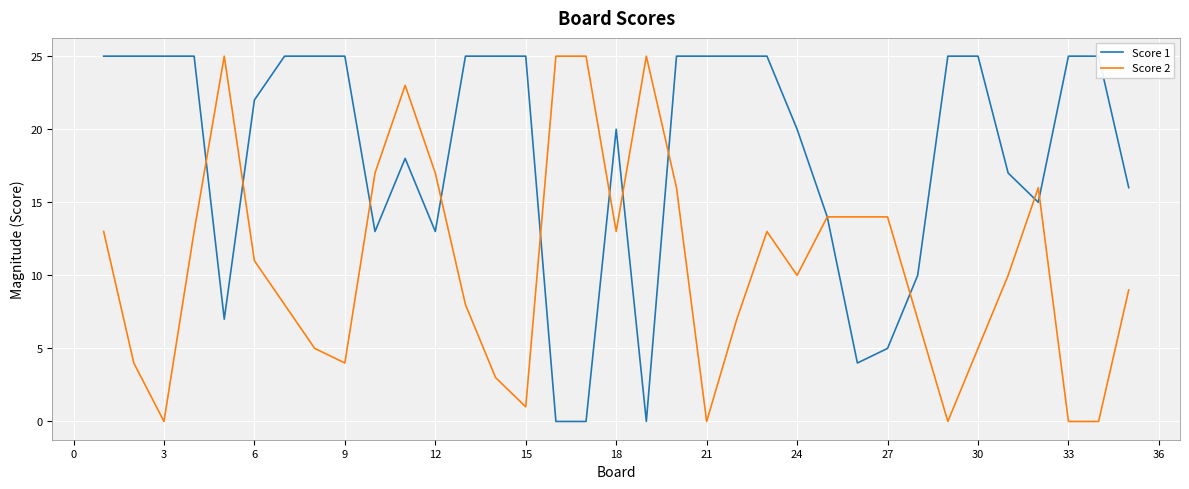

How many values in the Score 2 series are below 10?

16